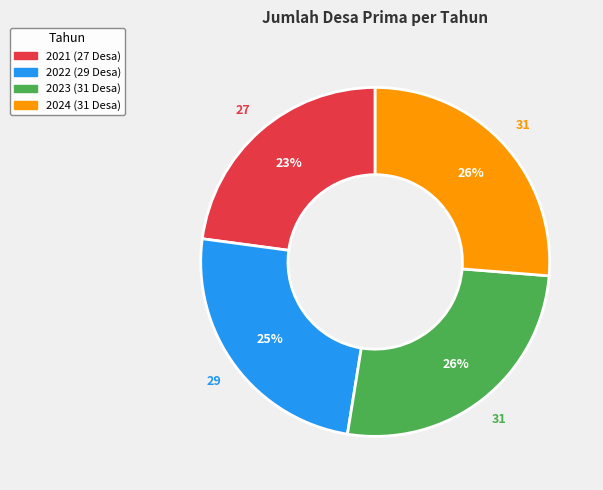

True or false: 2024 accounts for 26% of the total.

True